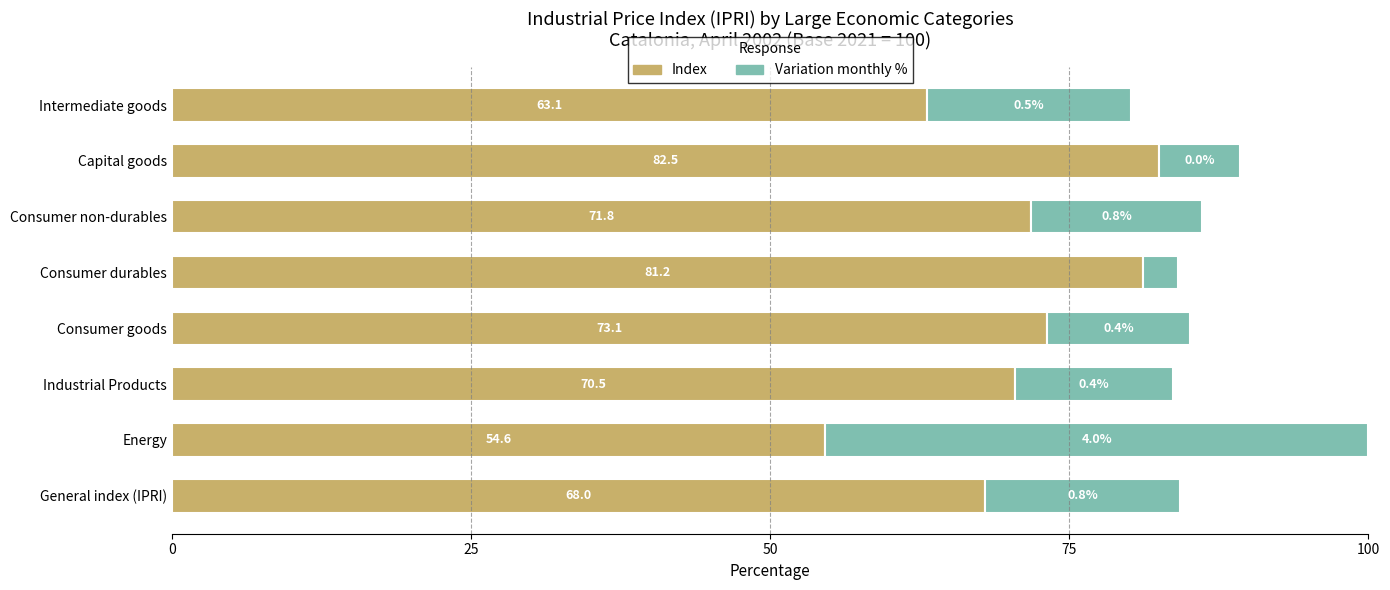

What is the sum of the Index values at Consumer goods and Consumer durables?

154.3